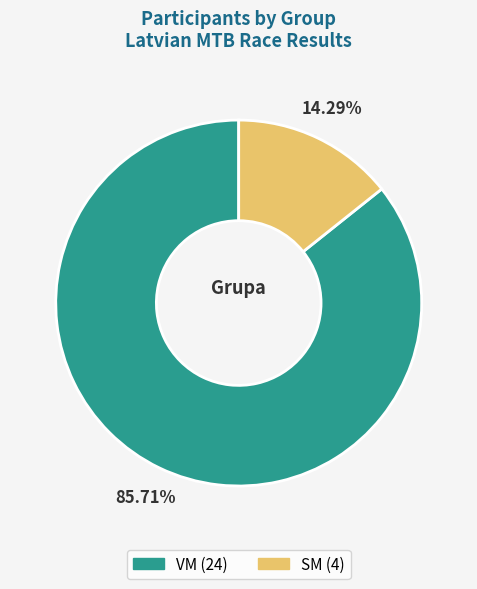

To the nearest percent, what portion does VM represent?

86%